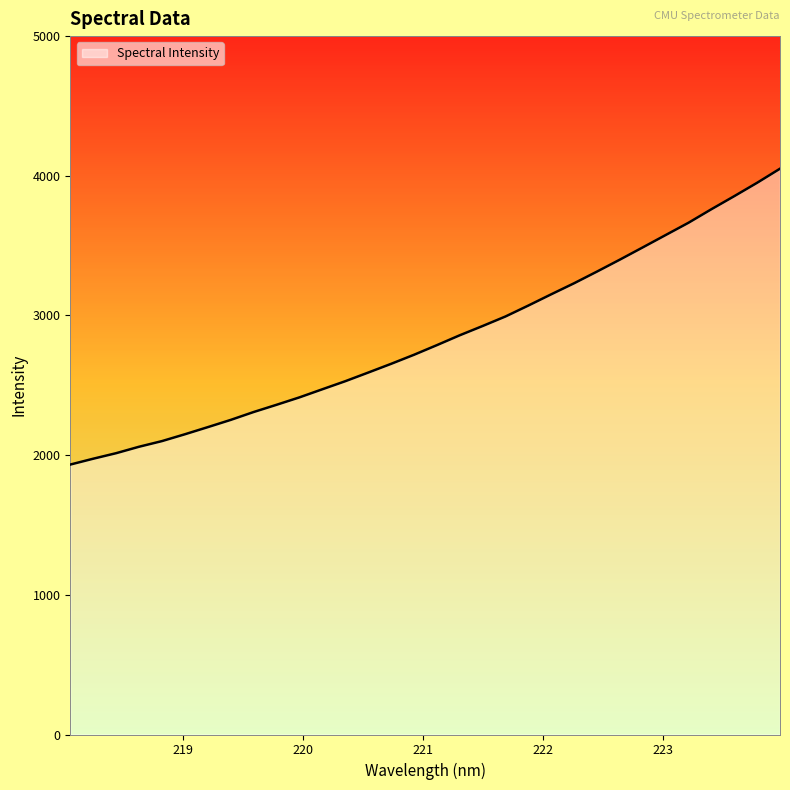

What is the smallest value displayed?

1932.6